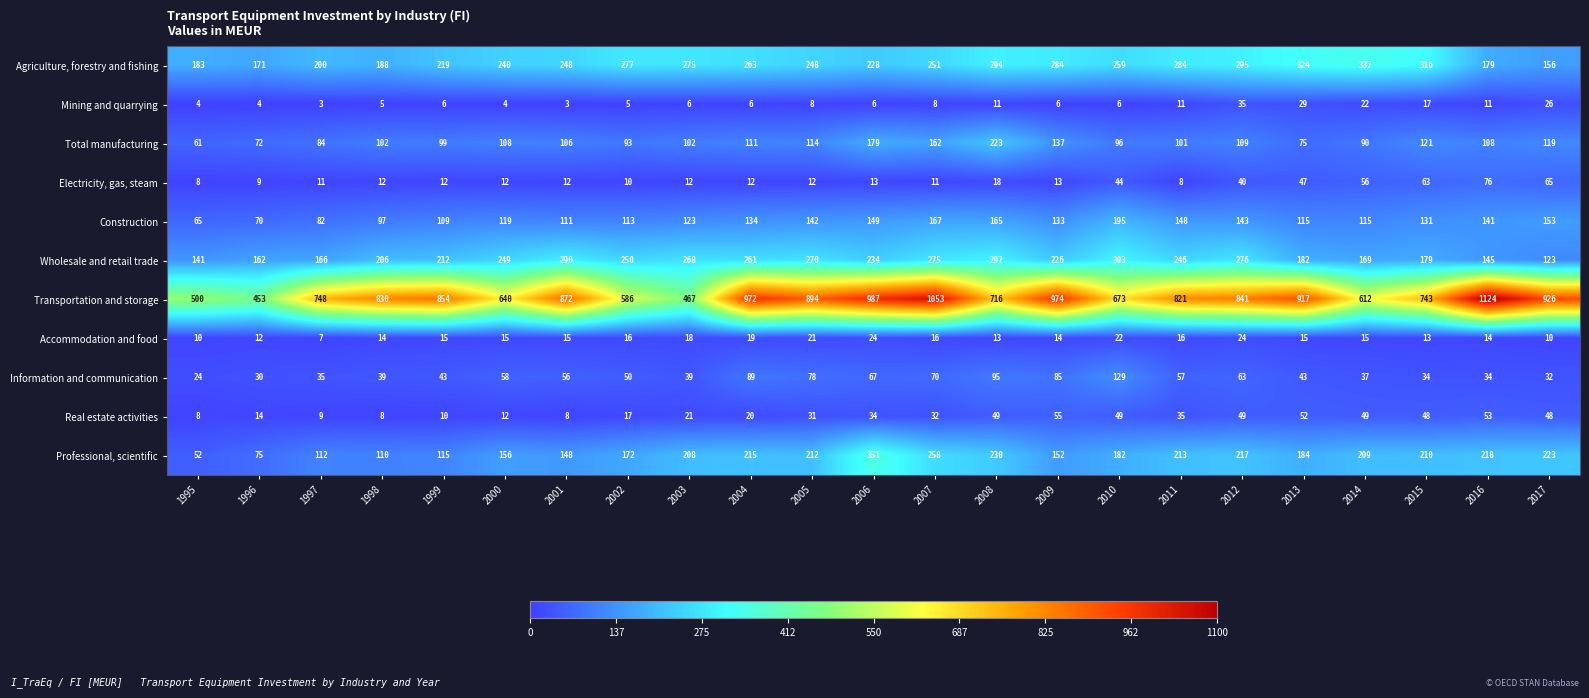

What is the average value of the Construction series?

127